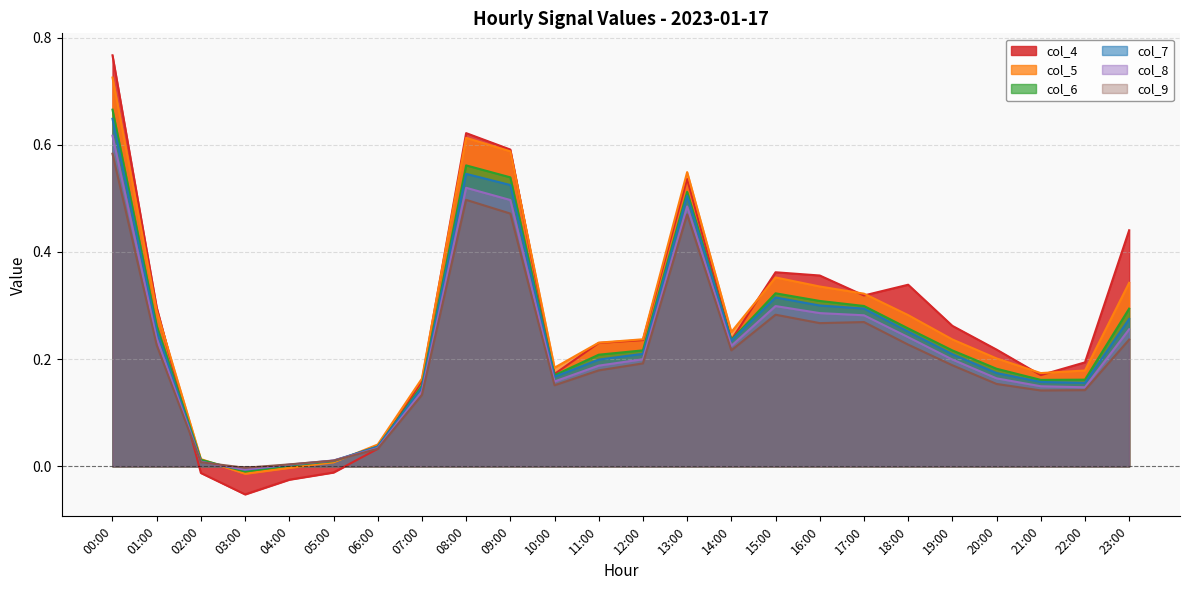

True or false: col_4 and col_8 cross at least once.

True